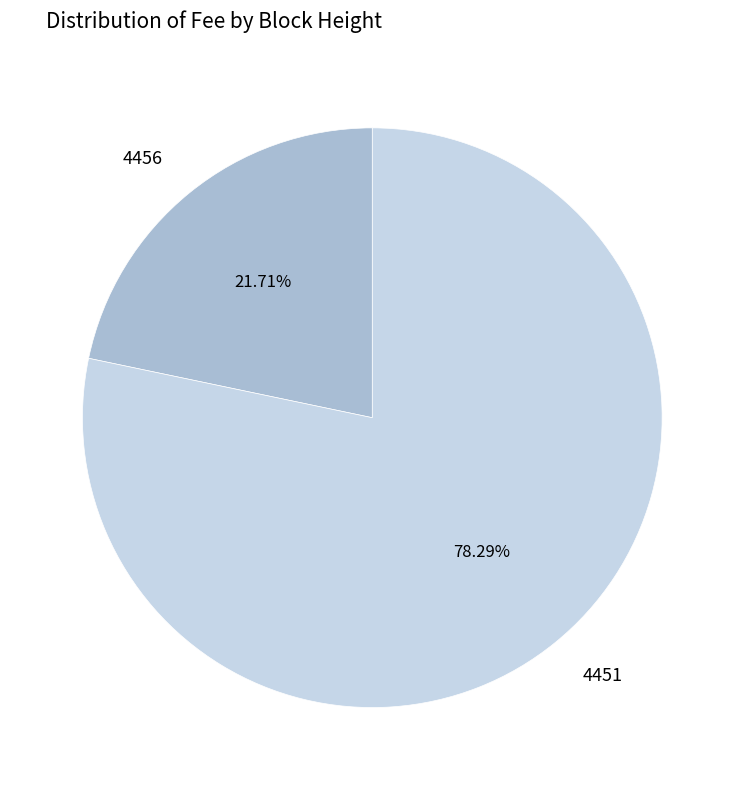

To the nearest percent, what portion does 4456 represent?

22%